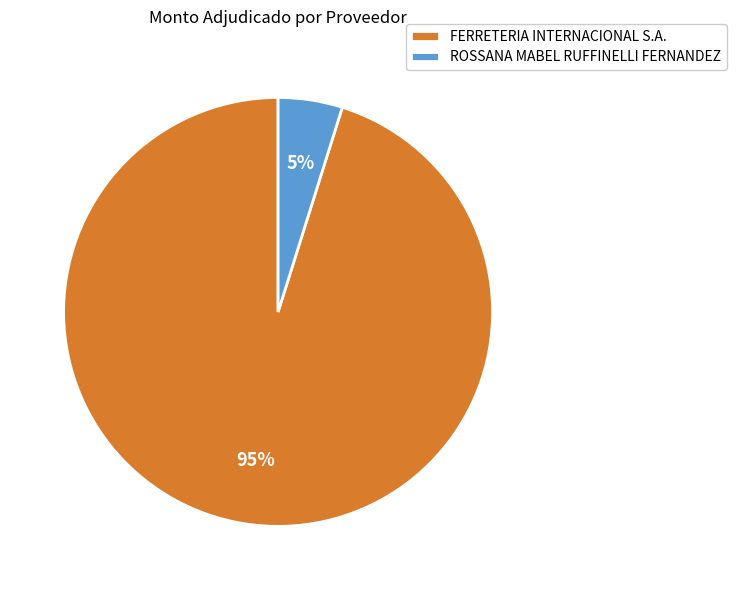

The FERRETERIA INTERNACIONAL S.A. slice represents 95% of the pie. True or false?

True